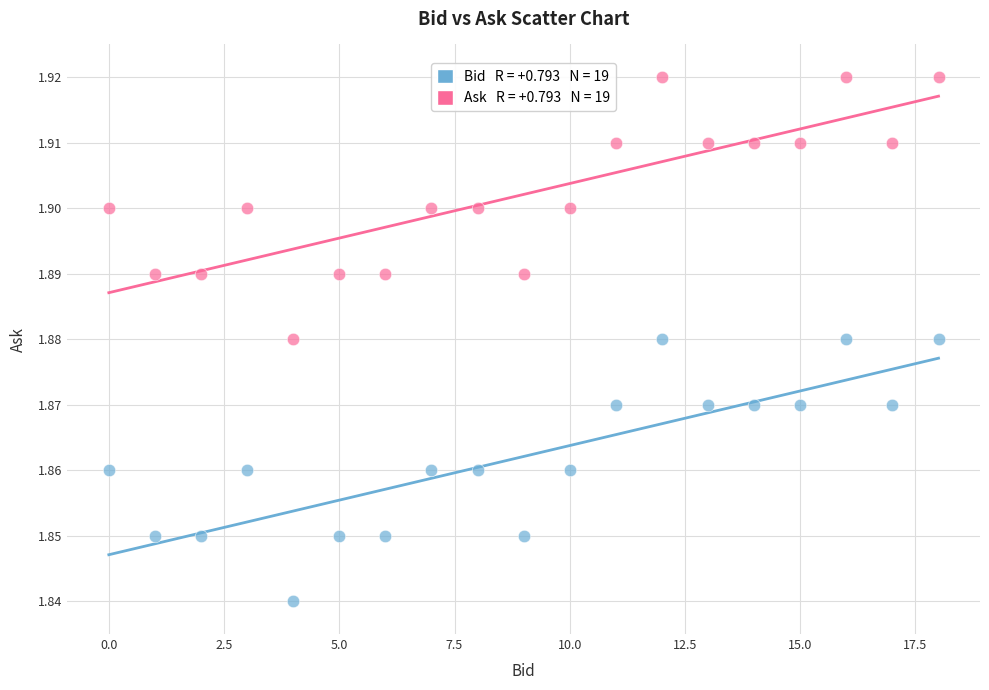

Count the number of points in this scatter plot.

38